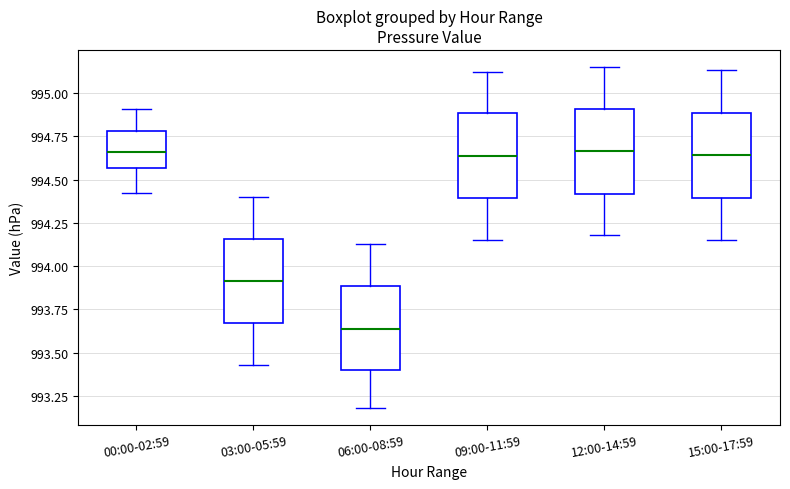

Reading left to right, read every box against the y-axis: the position of its median line, the range the box covers, and the ends of its whiskers. The values are not printed on the chart, so give them approximately, as read against the axis.

00:00-02:59: median 994.65, box 994.55 to 994.80, whiskers 994.40 to 994.90
03:00-05:59: median 993.90, box 993.65 to 994.15, whiskers 993.45 to 994.40
06:00-08:59: median 993.65, box 993.40 to 993.90, whiskers 993.20 to 994.15
09:00-11:59: median 994.65, box 994.40 to 994.90, whiskers 994.15 to 995.10
12:00-14:59: median 994.65, box 994.40 to 994.90, whiskers 994.20 to 995.15
15:00-17:59: median 994.65, box 994.40 to 994.90, whiskers 994.15 to 995.15